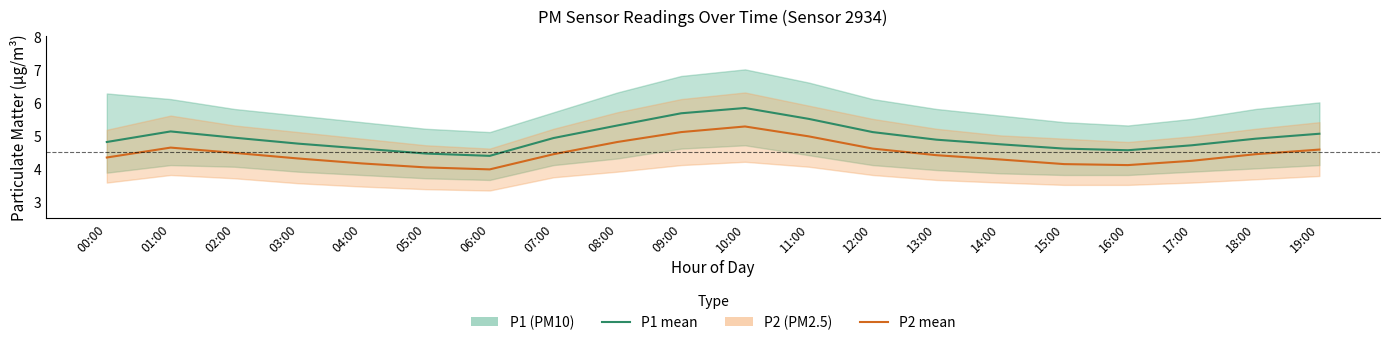

True or false: P2 mean and P1 mean intersect in this chart.

False